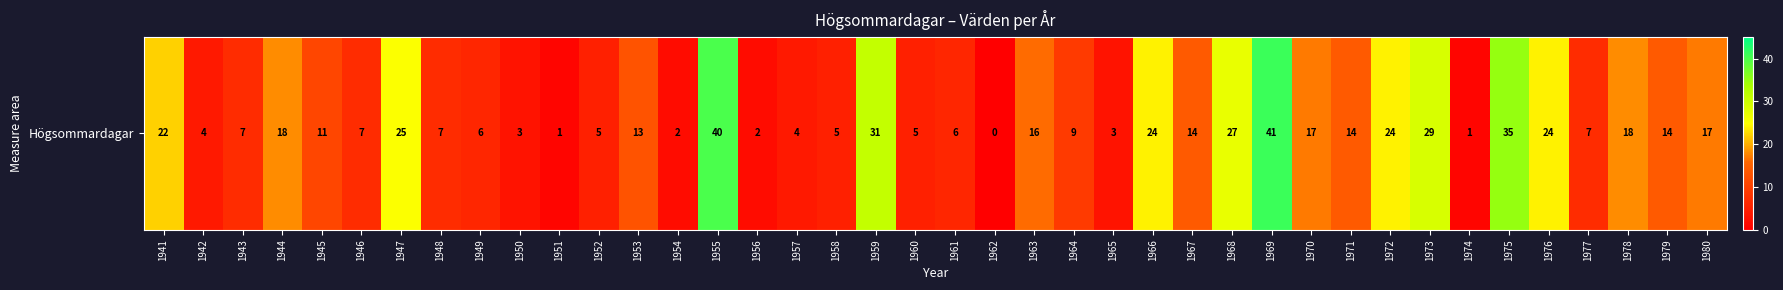

True or false: the data shows 7 at 1946.

True